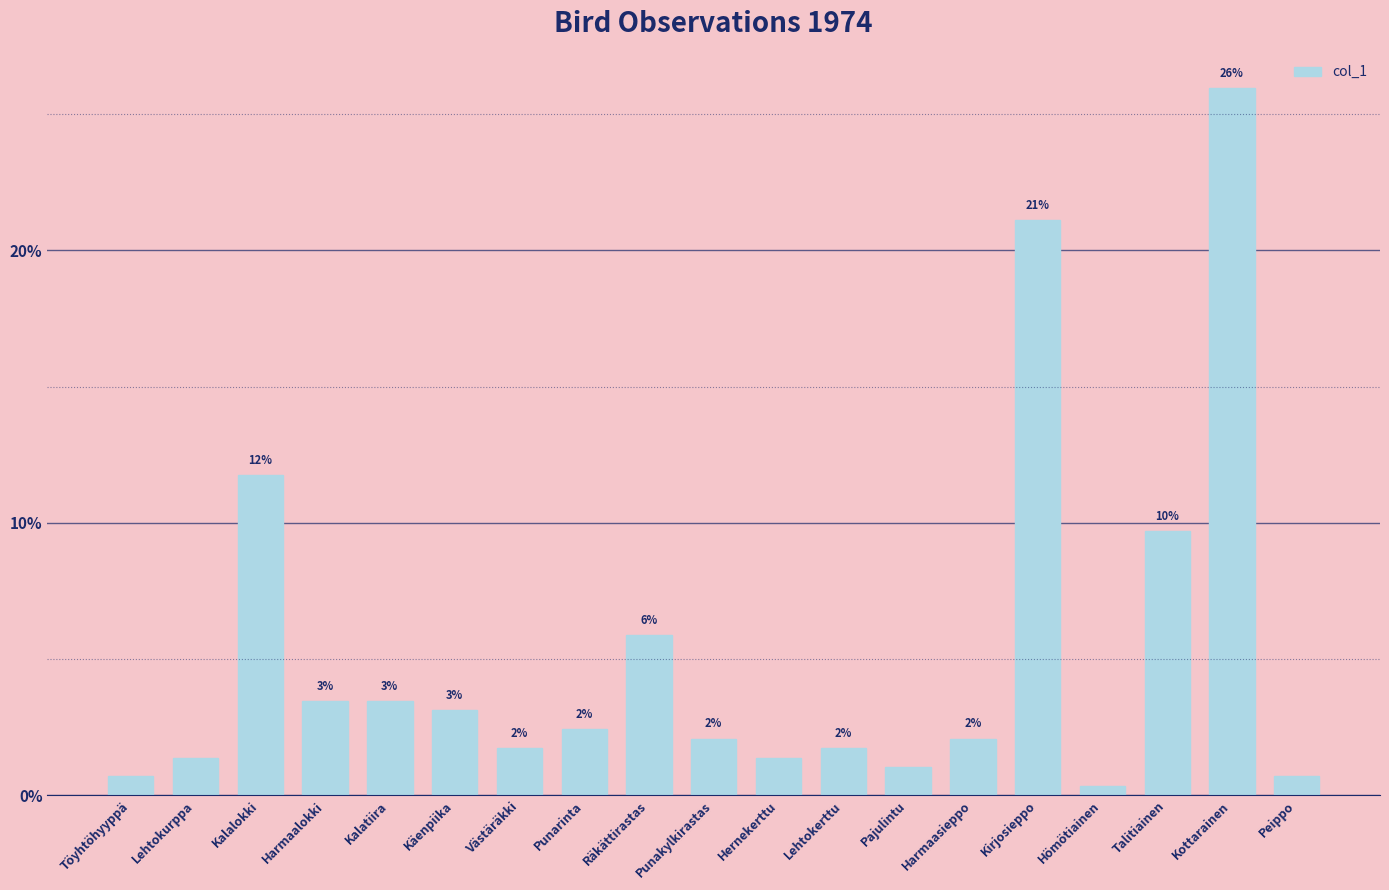

How many bars are there in total?

19